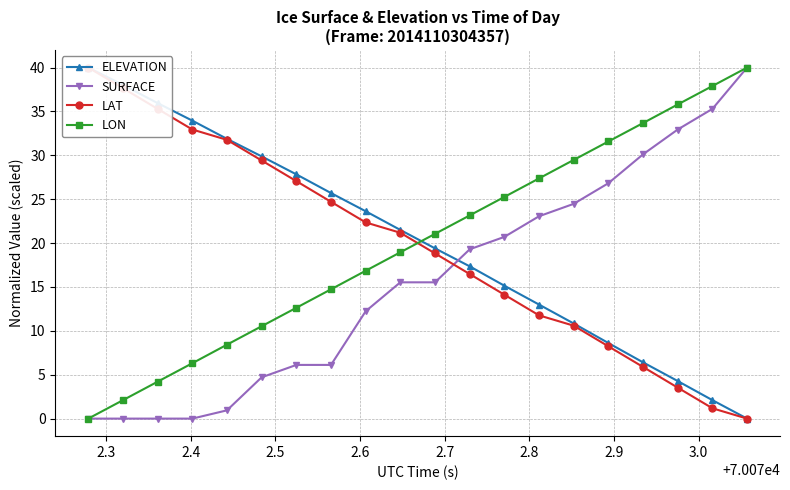

How many values in the SURFACE series are below 15?

9